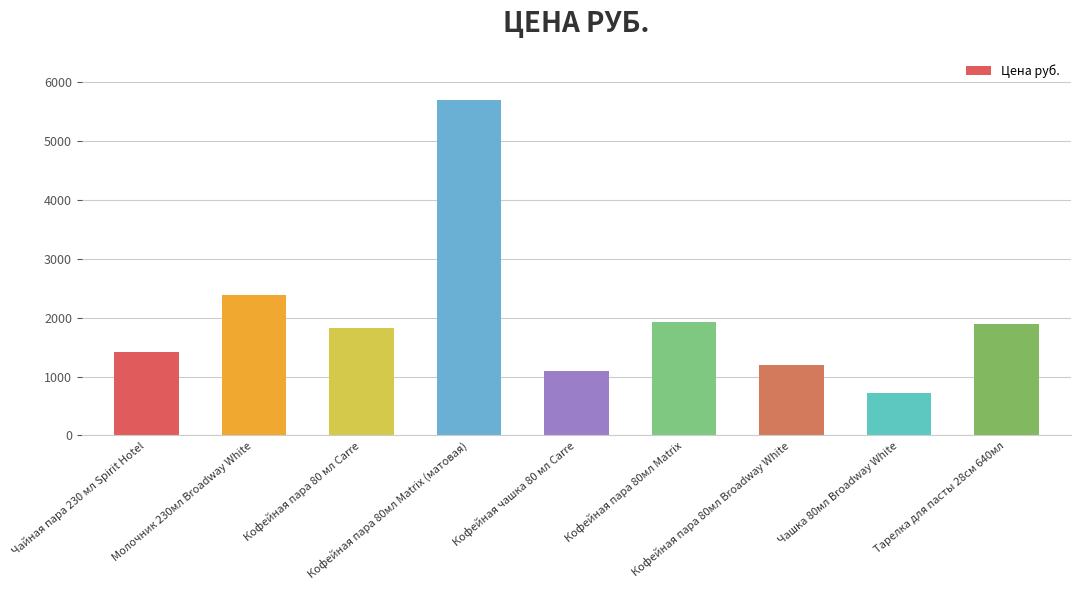

Between Кофейная пара 80мл Matrix and Кофейная чашка 80 мл Carre, which is larger?

Кофейная пара 80мл Matrix